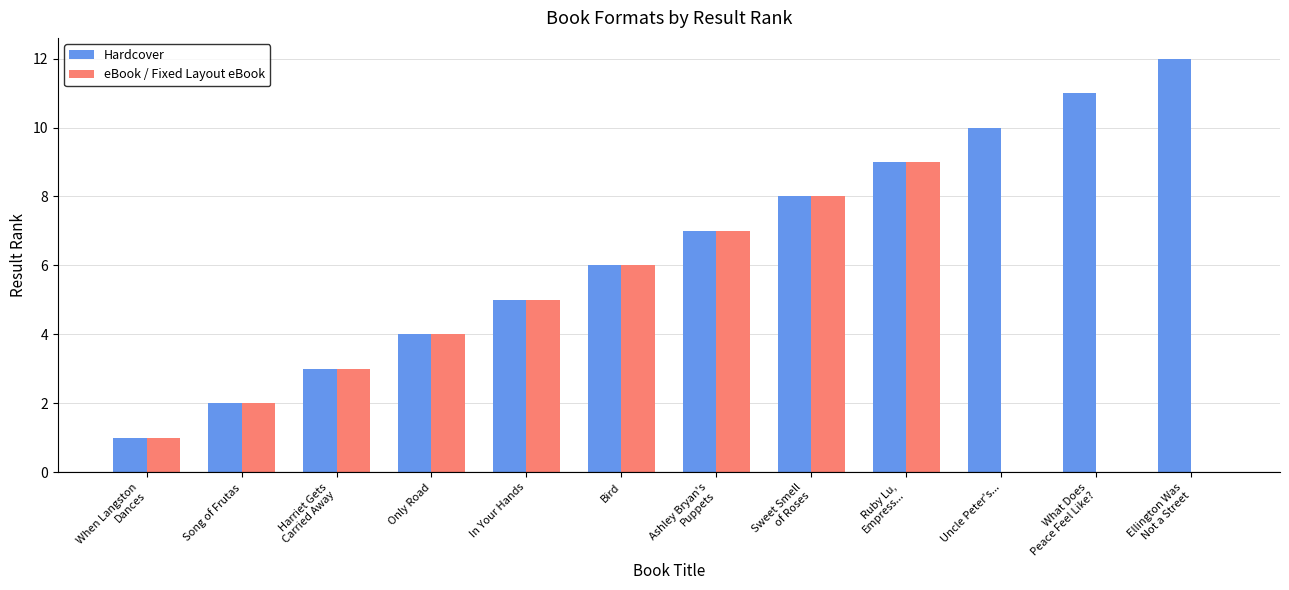

Reading left to right, extract all data points from this chart.

Hardcover: When Langston
Dances=1	Song of Frutas=2	Harriet Gets
Carried Away=3	Only Road=4	In Your Hands=5	Bird=6	Ashley Bryan's
Puppets=7	Sweet Smell
of Roses=8	Ruby Lu,
Empress...=9	Uncle Peter's...=10	What Does
Peace Feel Like?=11	Ellington Was
Not a Street=12
eBook / Fixed Layout eBook: When Langston
Dances=1	Song of Frutas=2	Harriet Gets
Carried Away=3	Only Road=4	In Your Hands=5	Bird=6	Ashley Bryan's
Puppets=7	Sweet Smell
of Roses=8	Ruby Lu,
Empress...=9	Uncle Peter's...=0	What Does
Peace Feel Like?=0	Ellington Was
Not a Street=0